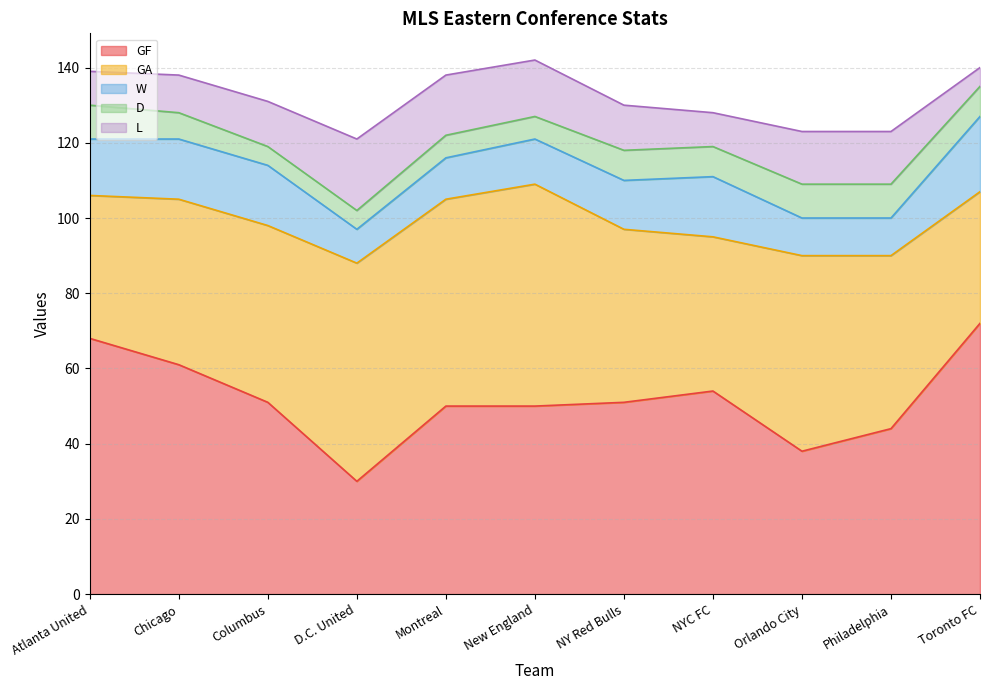

What are all the series names shown in the legend?

GF, GA, W, D, L